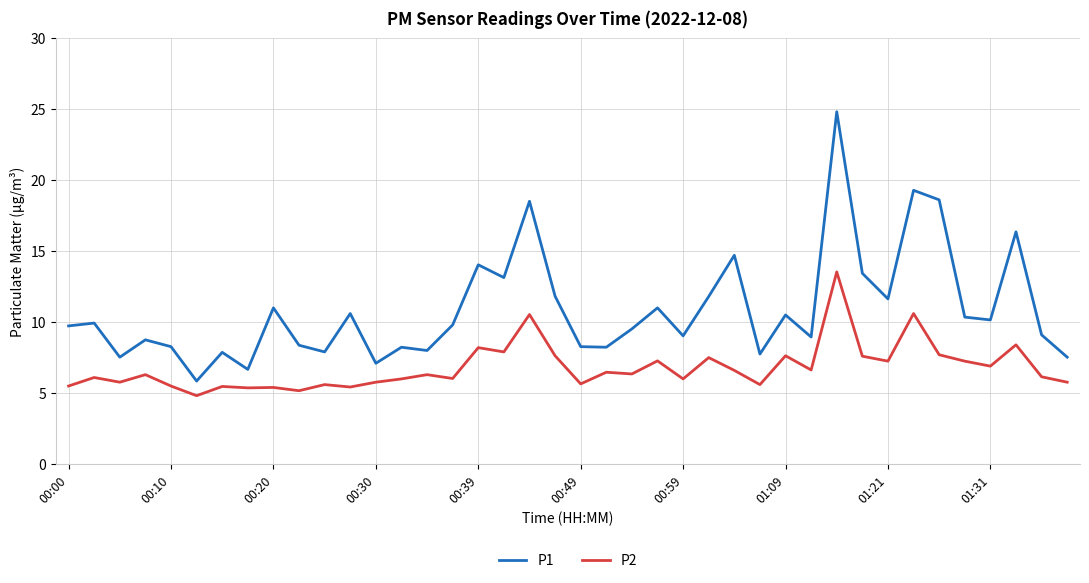

List the series in order of their peak value, lowest first.

P2, P1